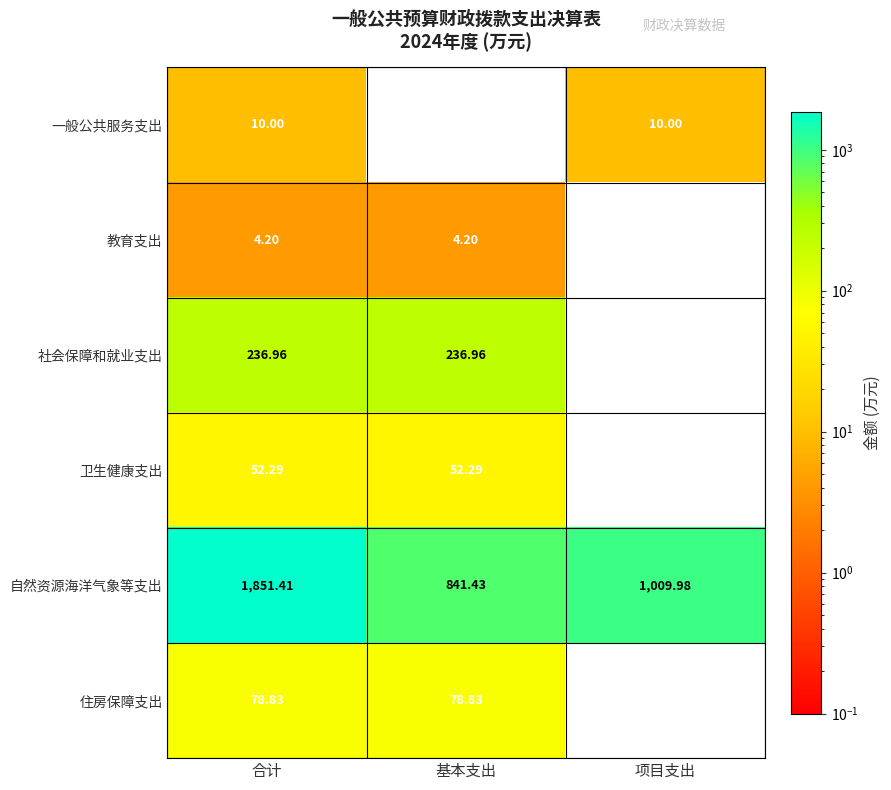

Where is 社会保障和就业支出 nearest to the value 118?

项目支出